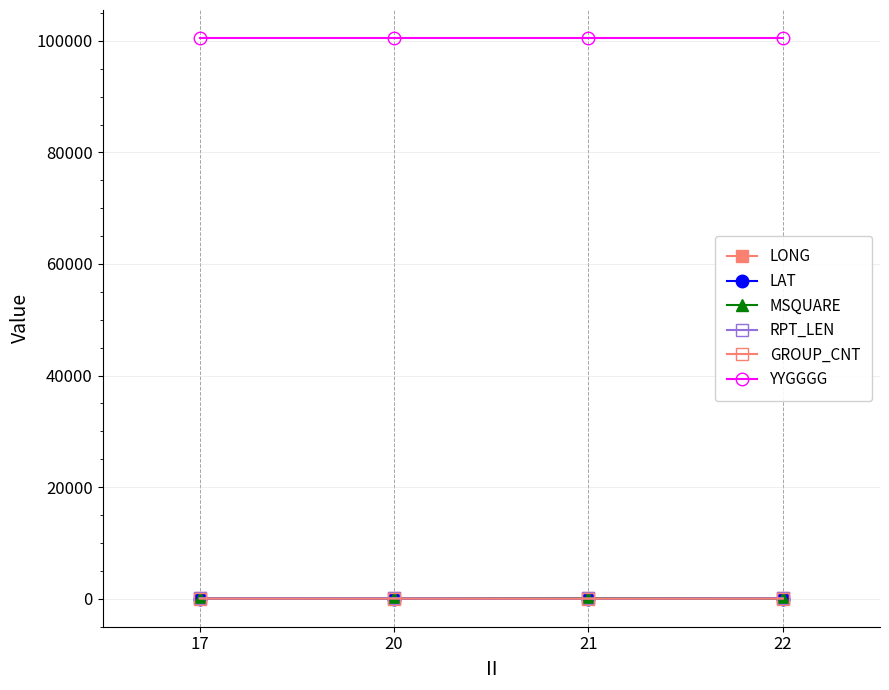

Does the chart have visible grid lines?

Yes